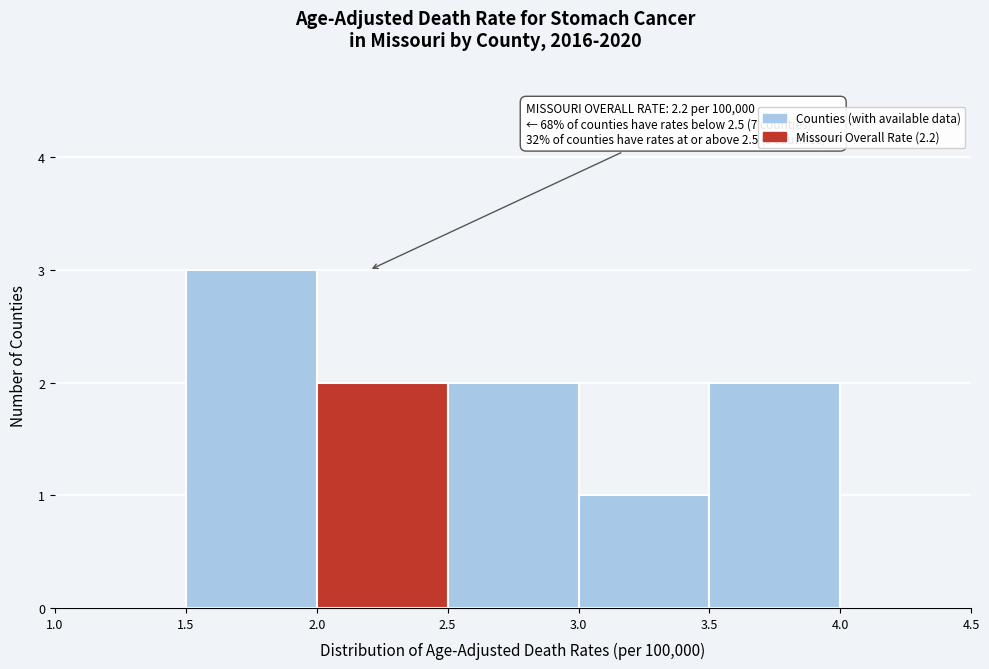

Which range on the x-axis has the tallest bar?

1.5 to 2.0